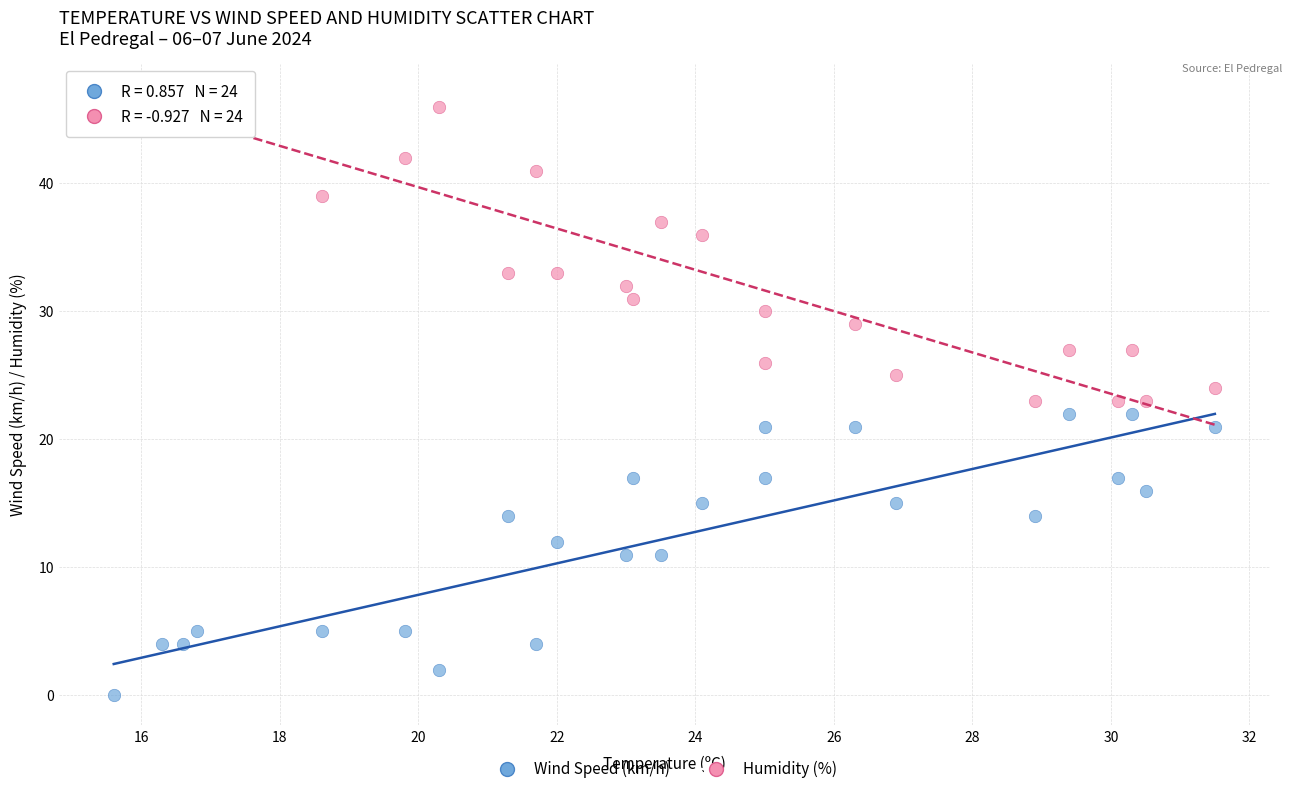

In the Humidity (%) series, what Y value is closest to 35?

36